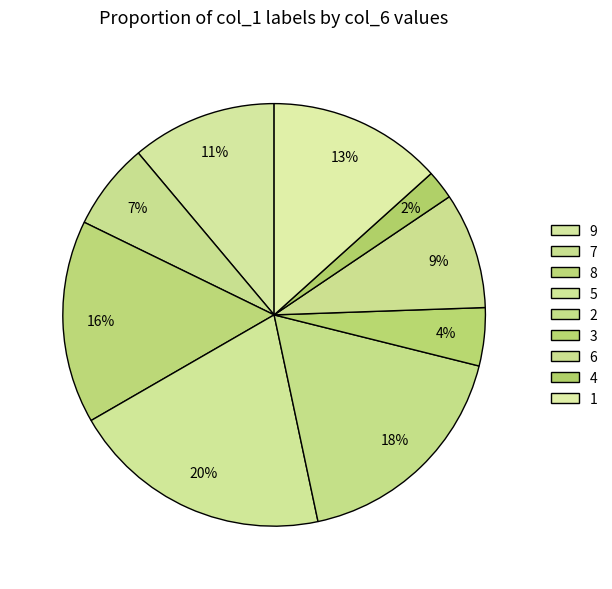

To the nearest percent, what percentage of the pie is 1?

13%